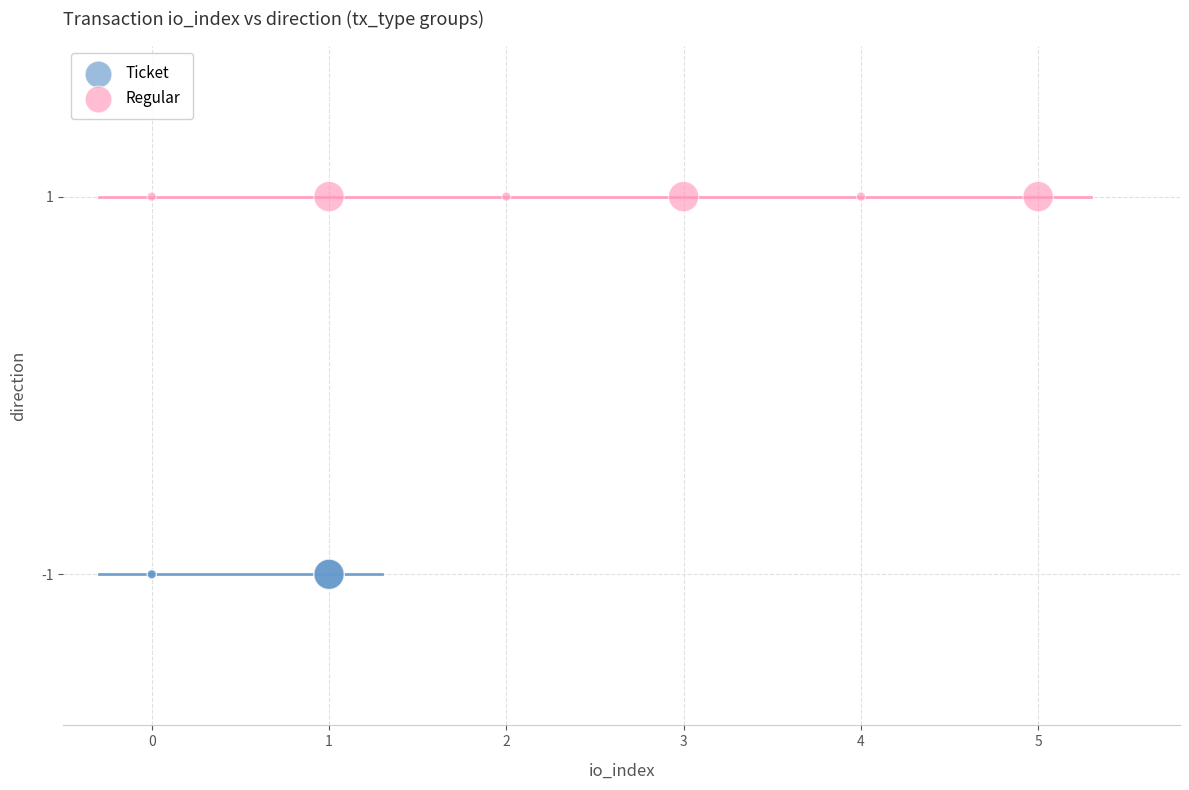

Which series reaches the maximum Y coordinate?

Regular